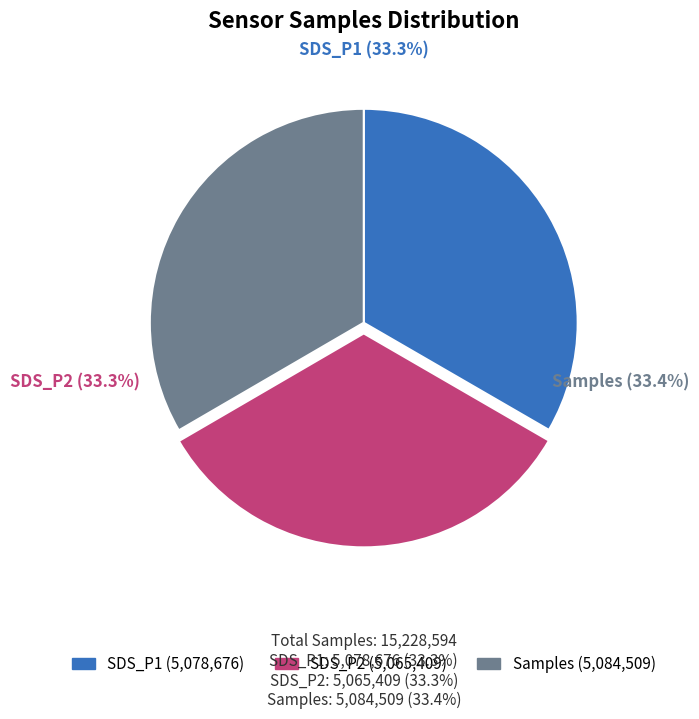

Does any single category account for the majority?

No